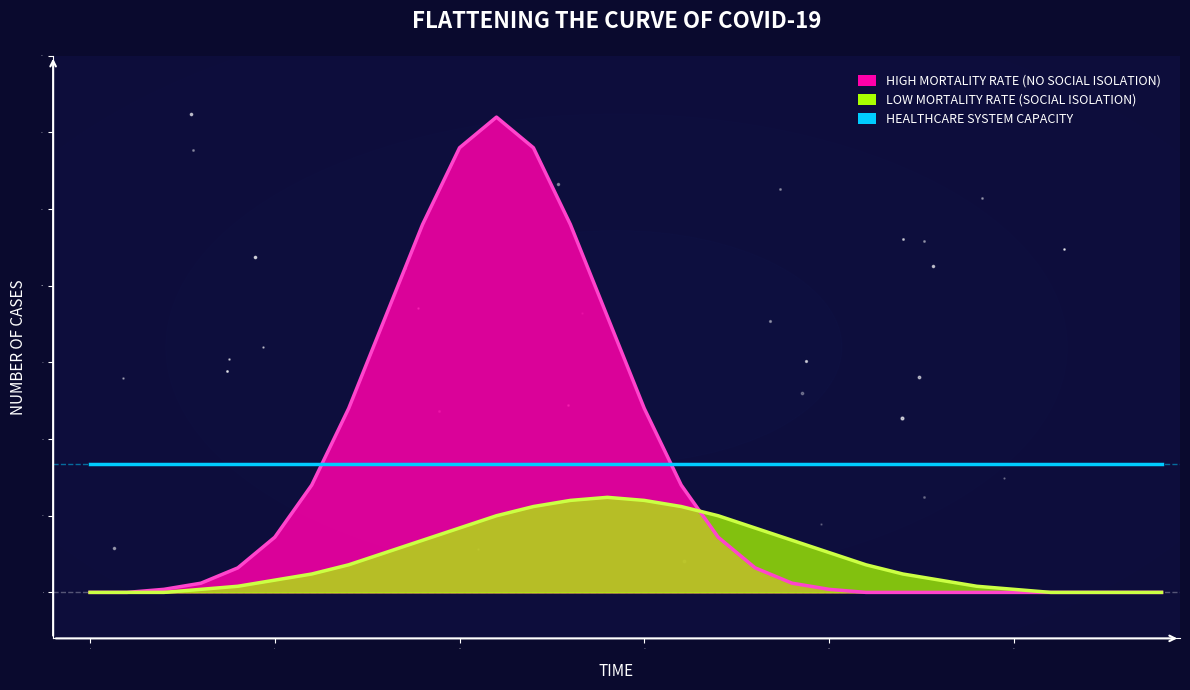

The HIGH MORTALITY RATE (NO SOCIAL ISOLATION) series shows 18 at 5. True or false?

True